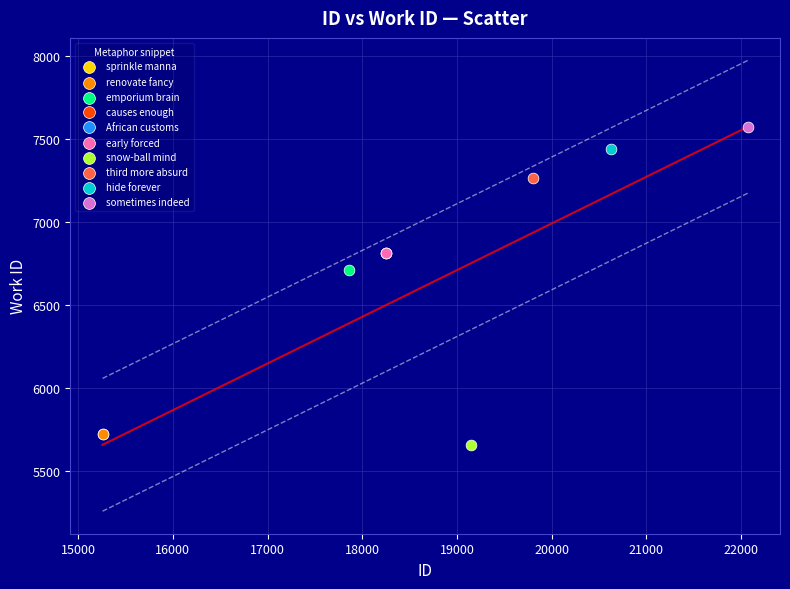

What are all the series names shown in the legend?

sprinkle manna, renovate fancy, emporium brain, causes enough, African customs, early forced, snow-ball mind, third more absurd, hide forever, sometimes indeed